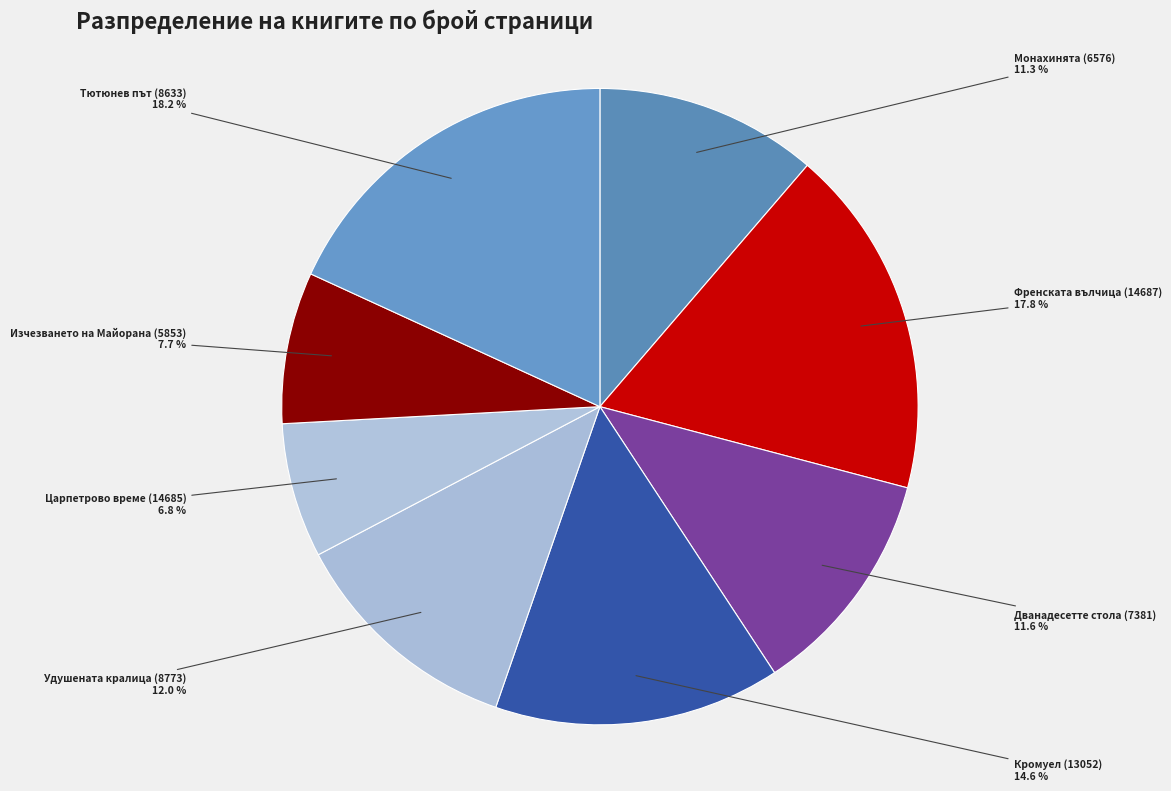

What percentage is the Удушената кралица (8773) slice, to the nearest percent?

12%